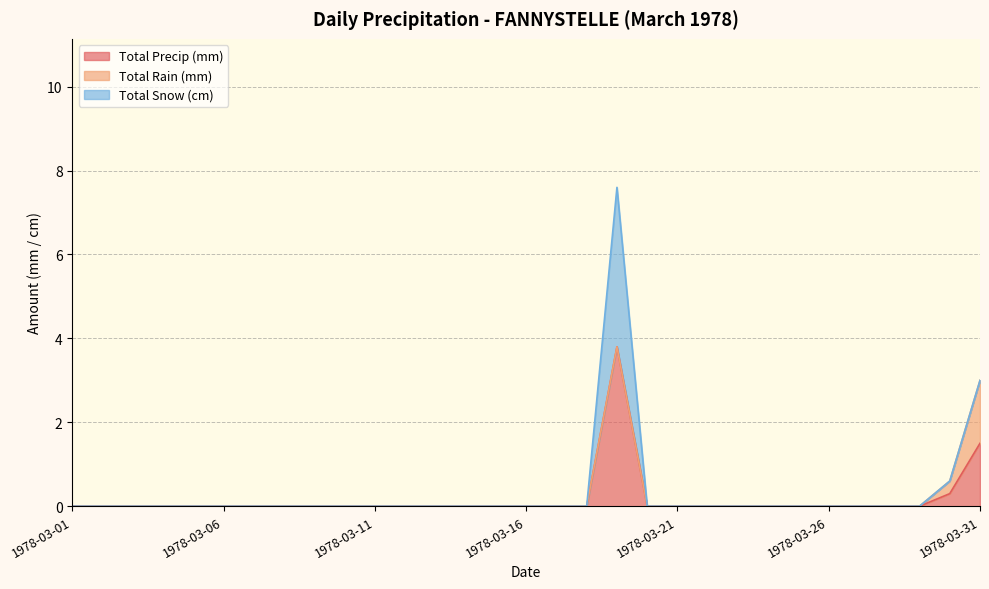

How many positive values does the Total Precip (mm) series have?

3